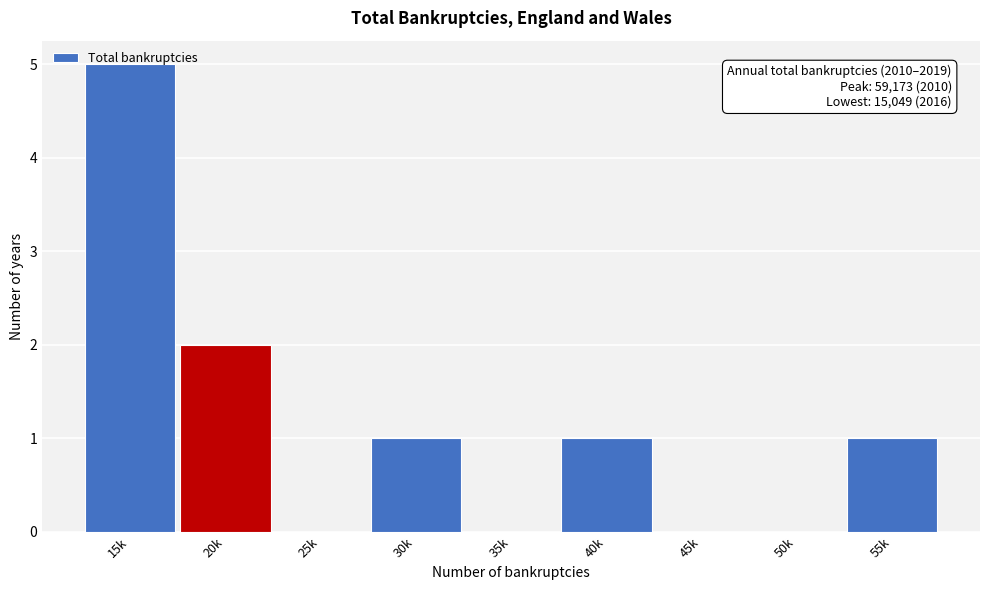

Between 15k and 45k, which is larger?

15k